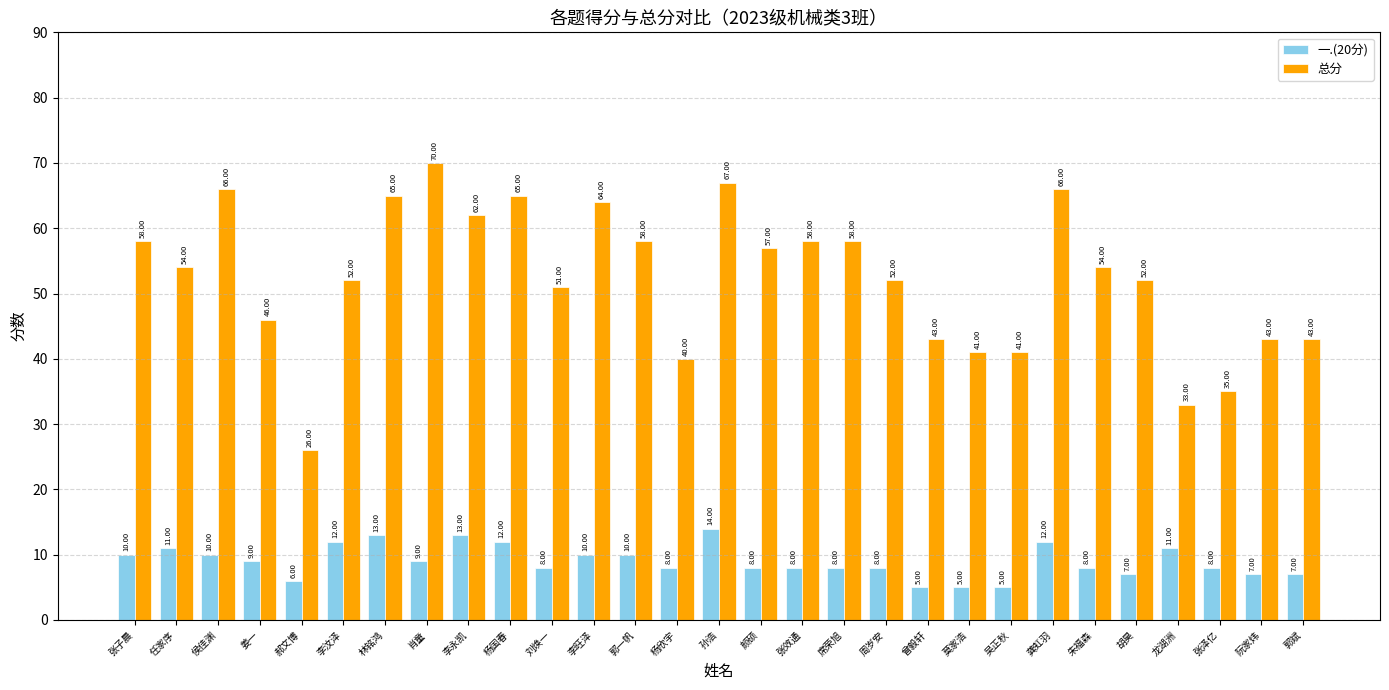

At which label is 总分 closest to 48?

姜一